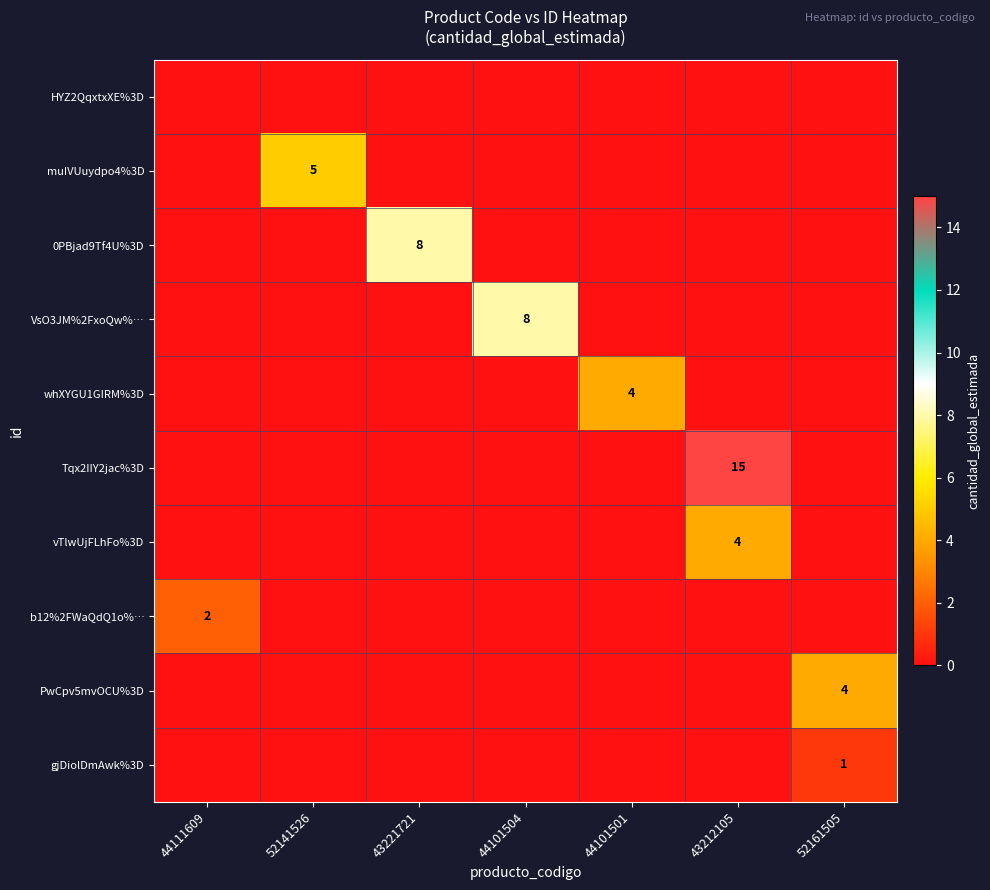

What is the greatest value displayed?

15